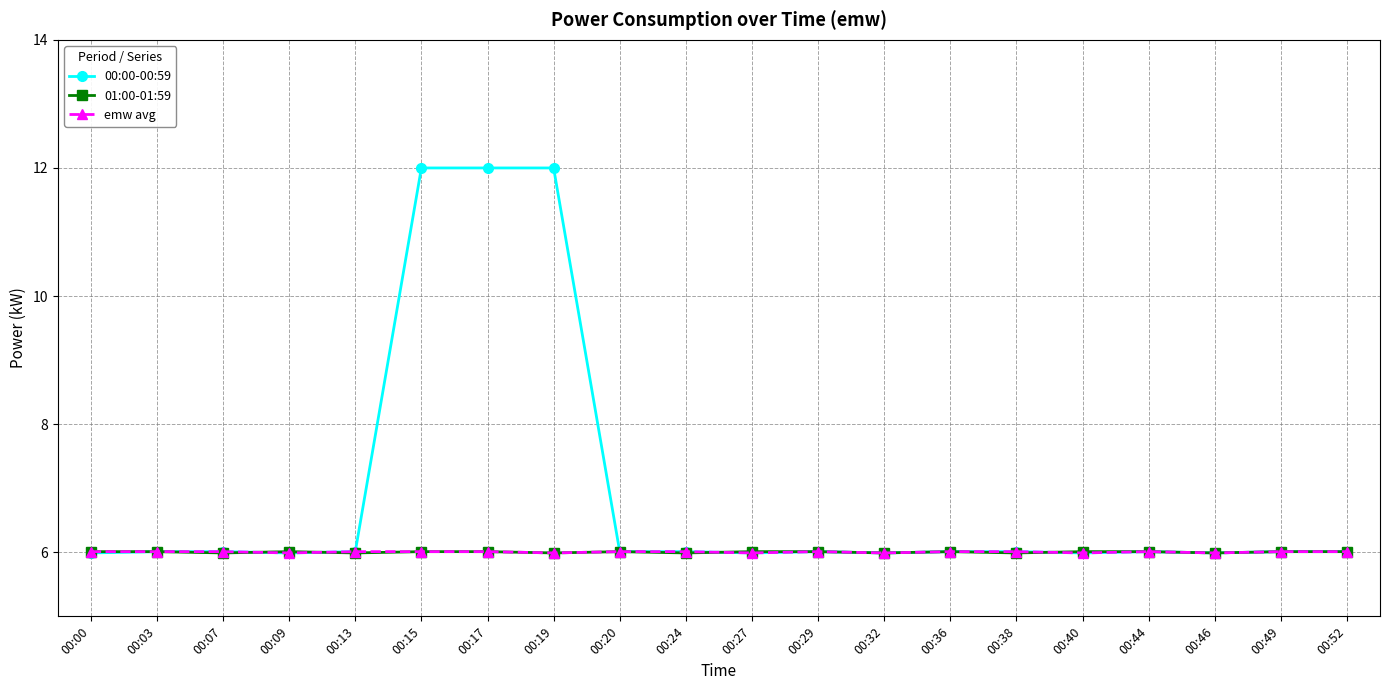

Is it true that 00:00-00:59 equals 12.0 at 00:19?

True